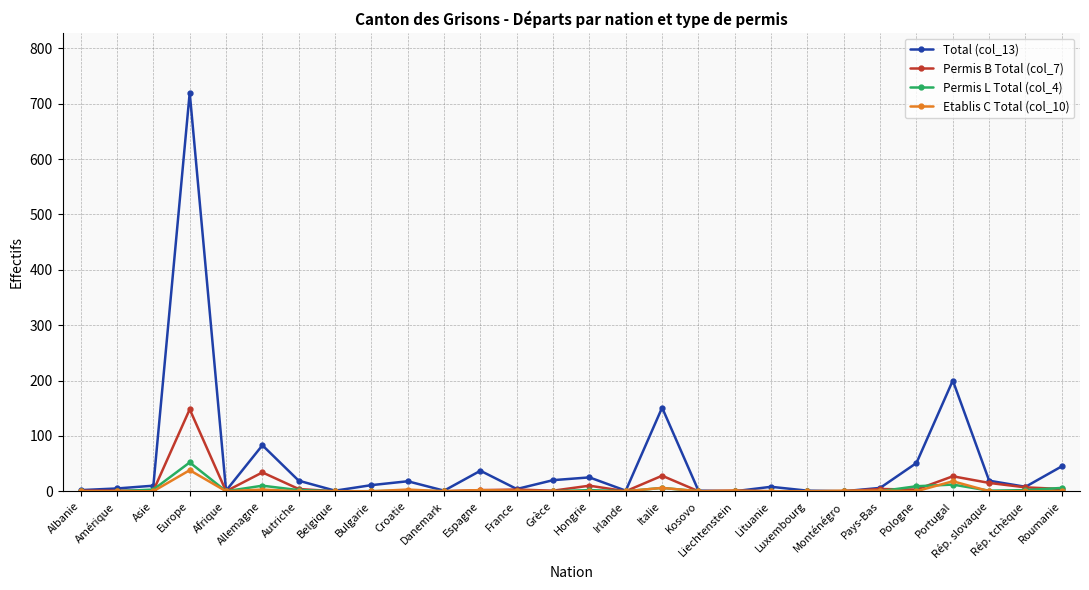

How many data points in Permis L Total (col_4) are above 0?

12